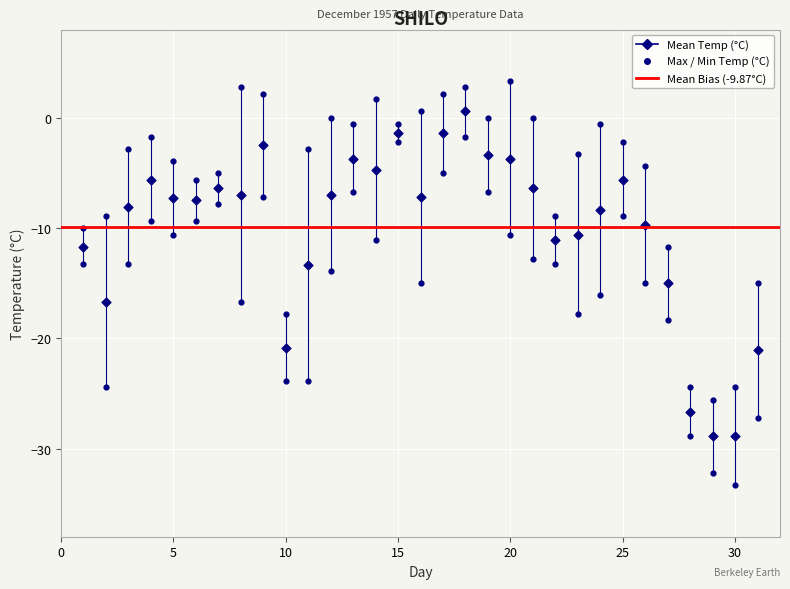

How many points are shown in the scatter plot?

93